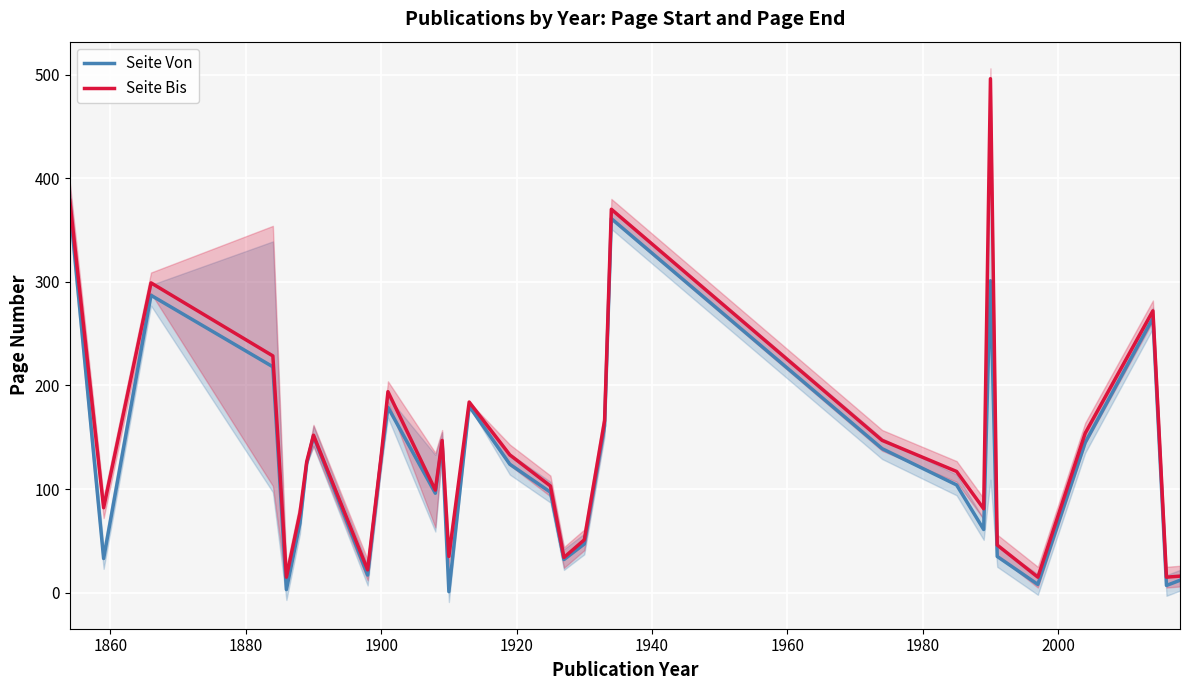

What is the highest value of the Seite Von series?

375.0